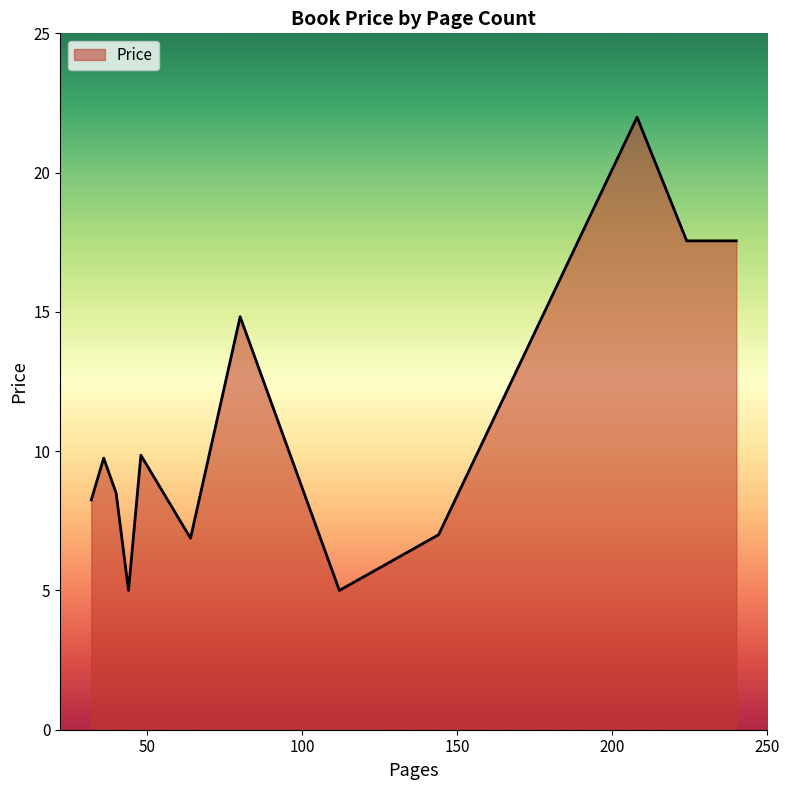

What is the sum of all values?

132.1